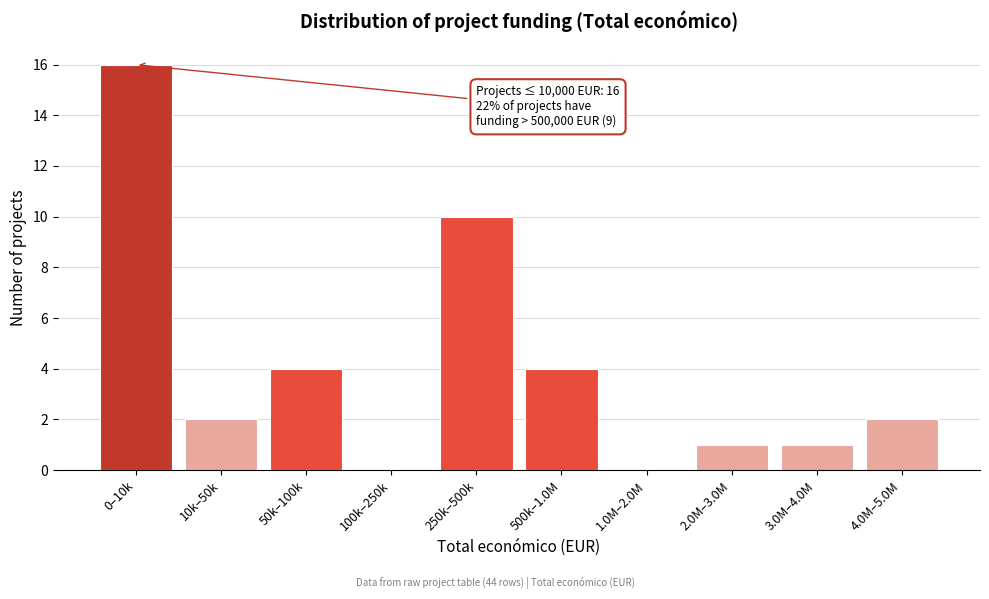

Reading left to right, transcribe all the data shown in this chart.

0–10k=16	10k–50k=2	50k–100k=4	100k–250k=0	250k–500k=10	500k–1.0M=4	1.0M–2.0M=0	2.0M–3.0M=1	3.0M–4.0M=1	4.0M–5.0M=2